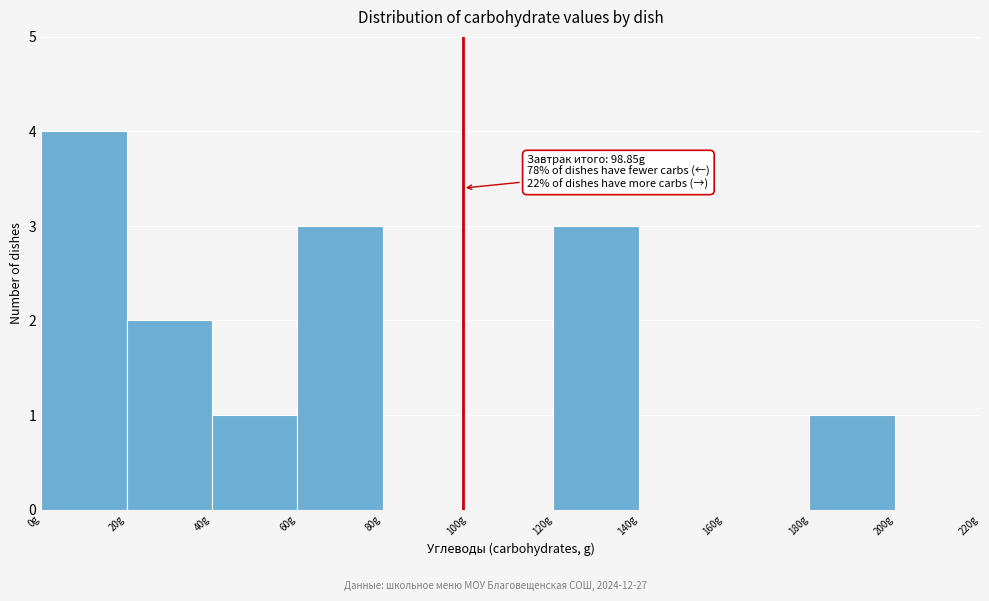

Over which range of the x-axis is the bar tallest?

0 to 20